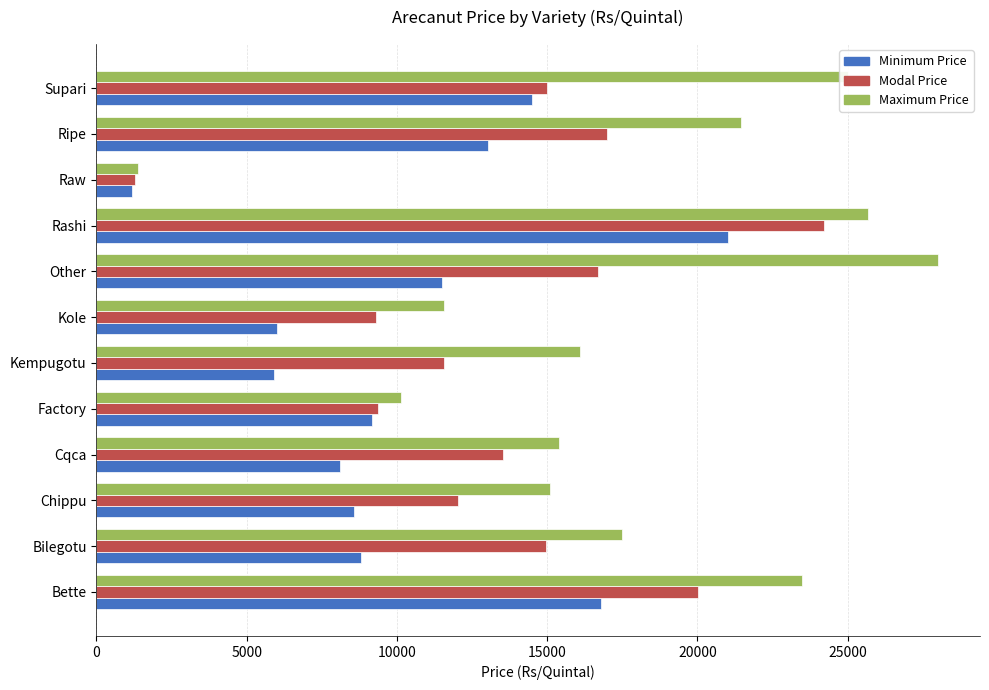

What is the difference between the highest and lowest values at Supari?

10500